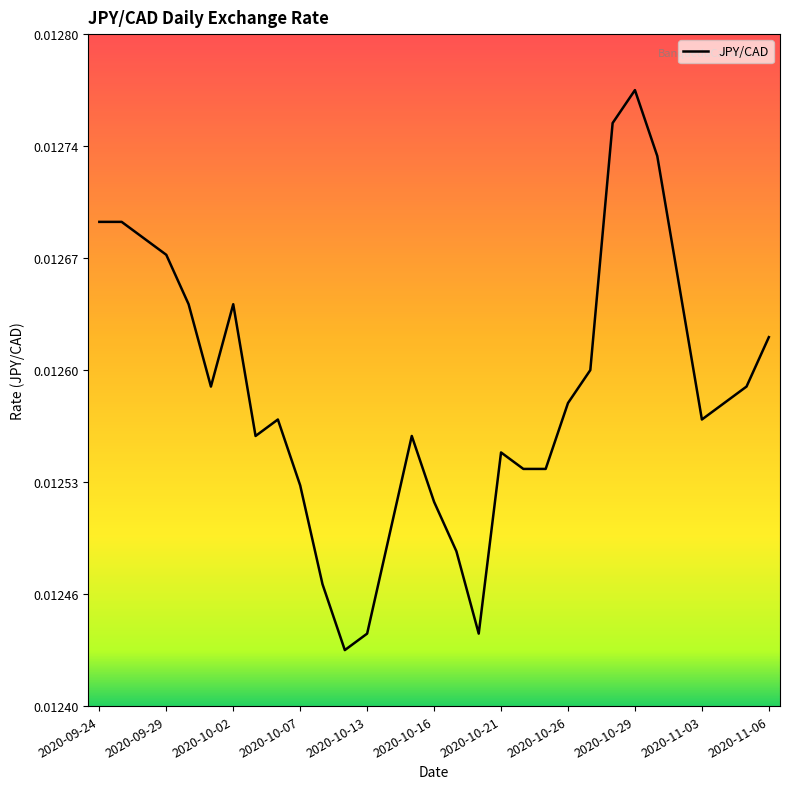

Is this an area chart (filled region under the line)?

No